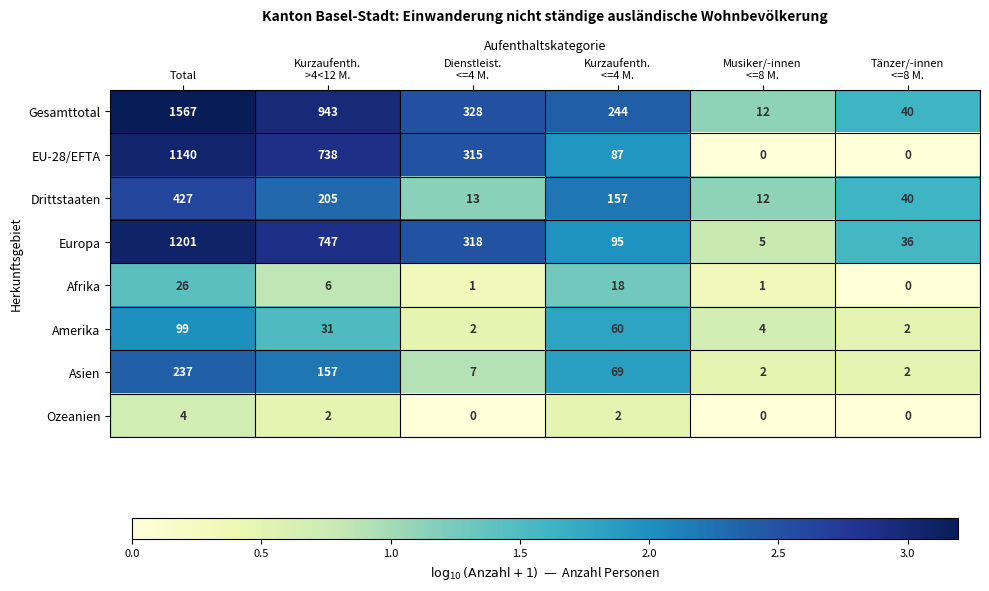

Where does the Gesamttotal series first go above 328?

Total